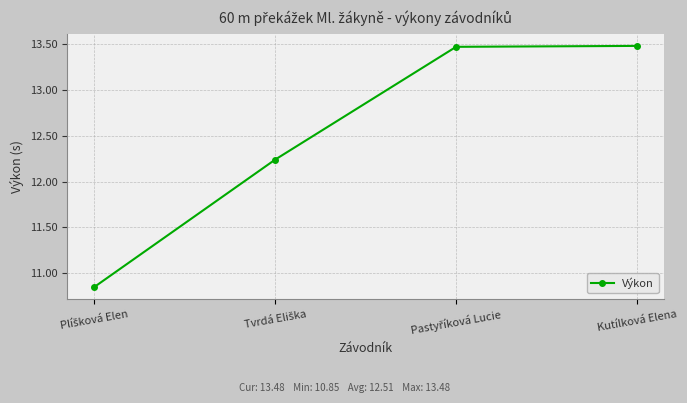

What is the label of the 1st point from the right?

Kutílková Elena